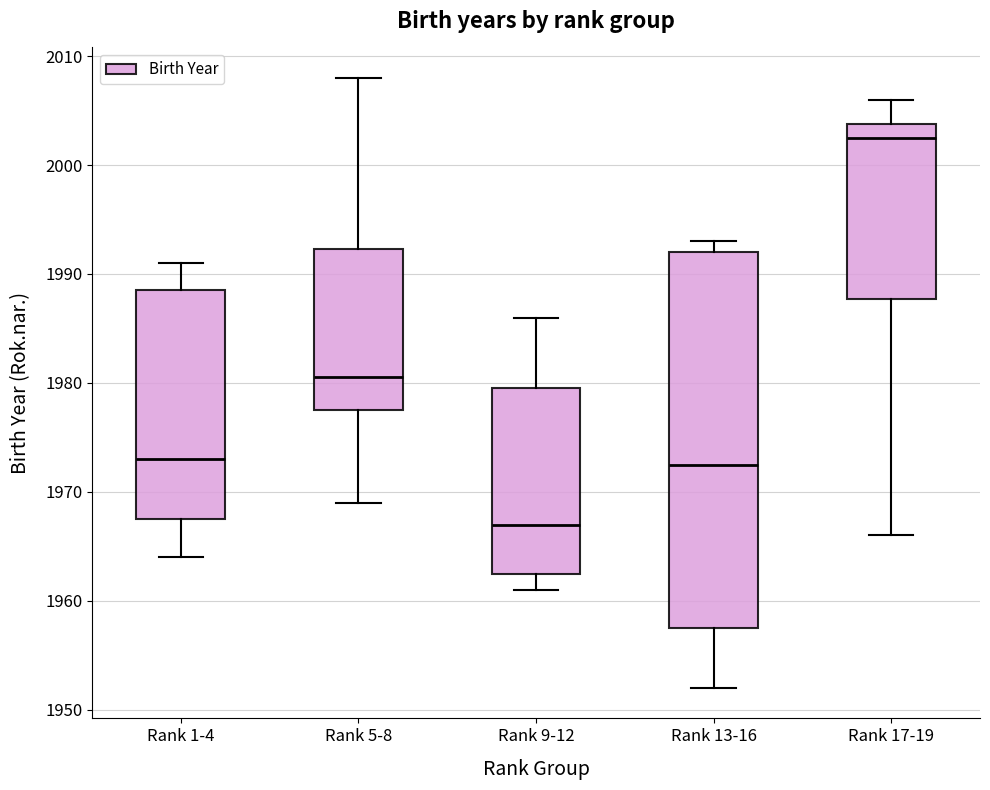

Which box's median line is the highest?

Rank 17-19